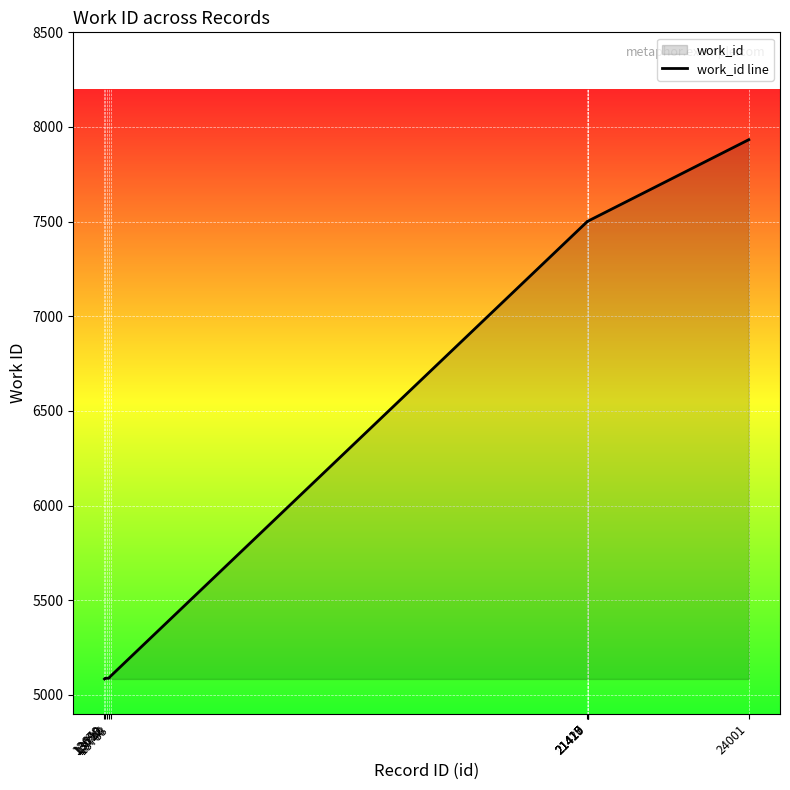

How many distinct data groups are displayed?

1